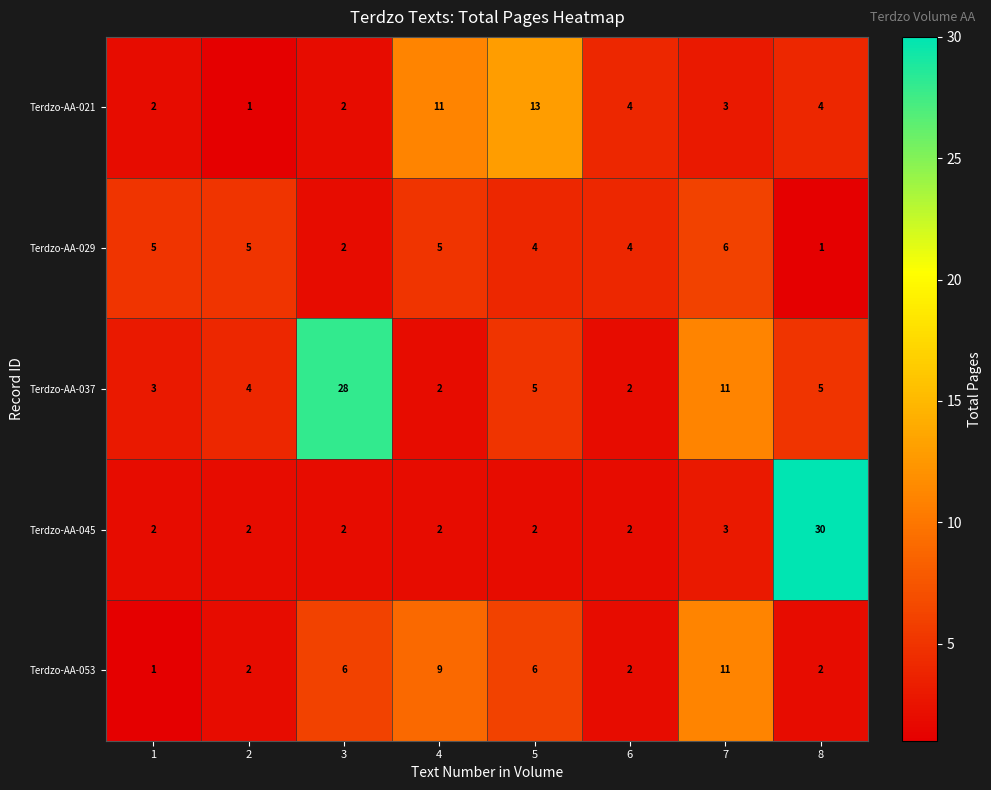

At which category does the chart reach its peak across all series?

8